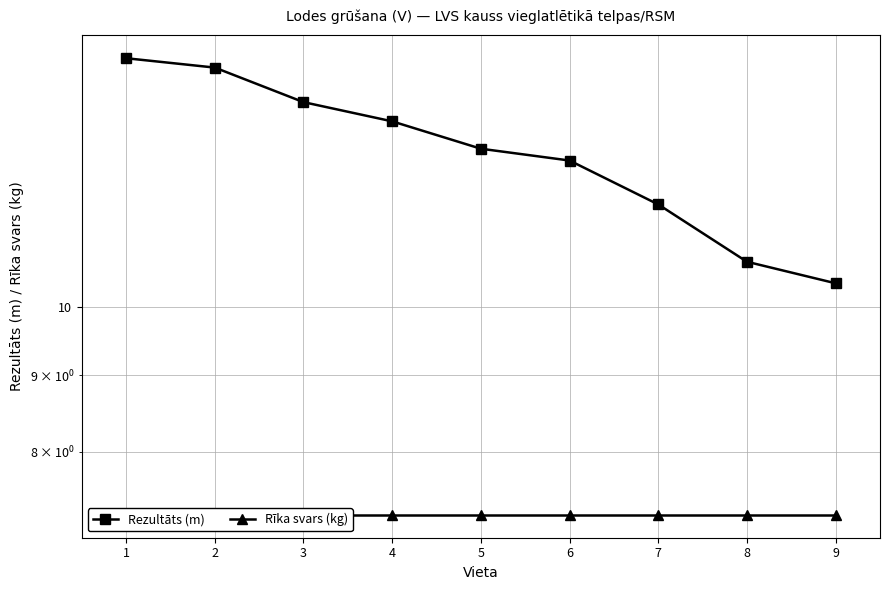

Rank the series by their average value, from lowest to highest.

Rīka svars (kg), Rezultāts (m)